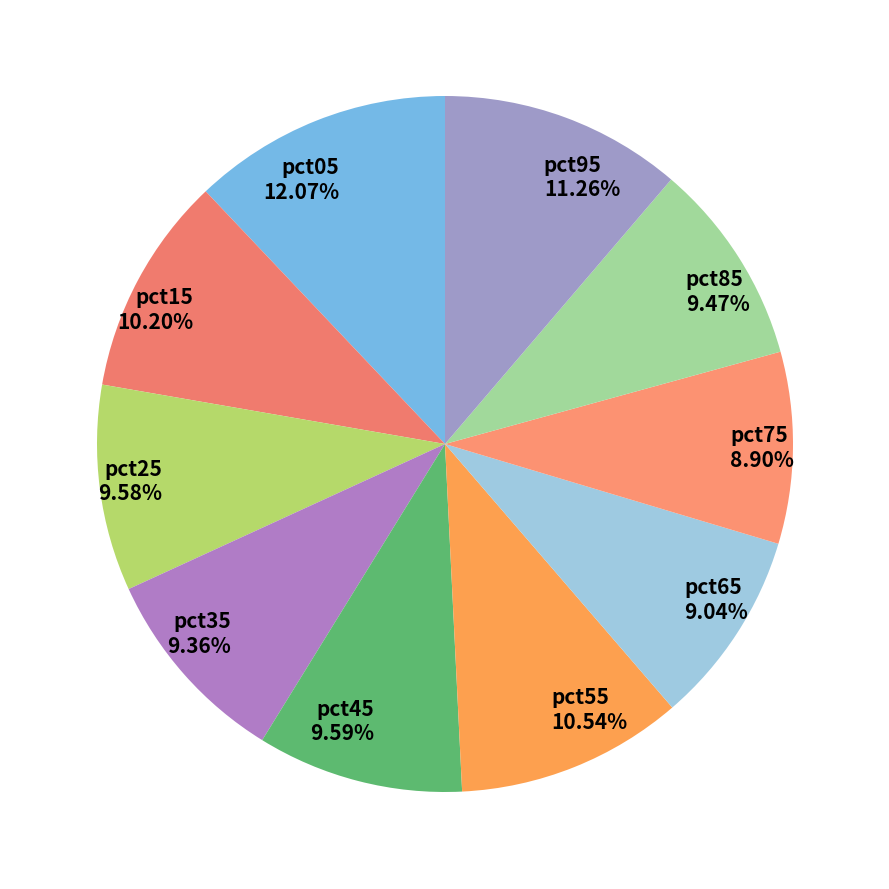

What percentage is NOT represented by pct75?

91.1%